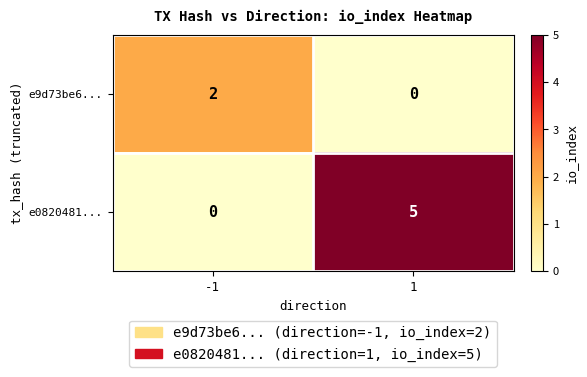

Which series has the widest spread of values?

e0820481...